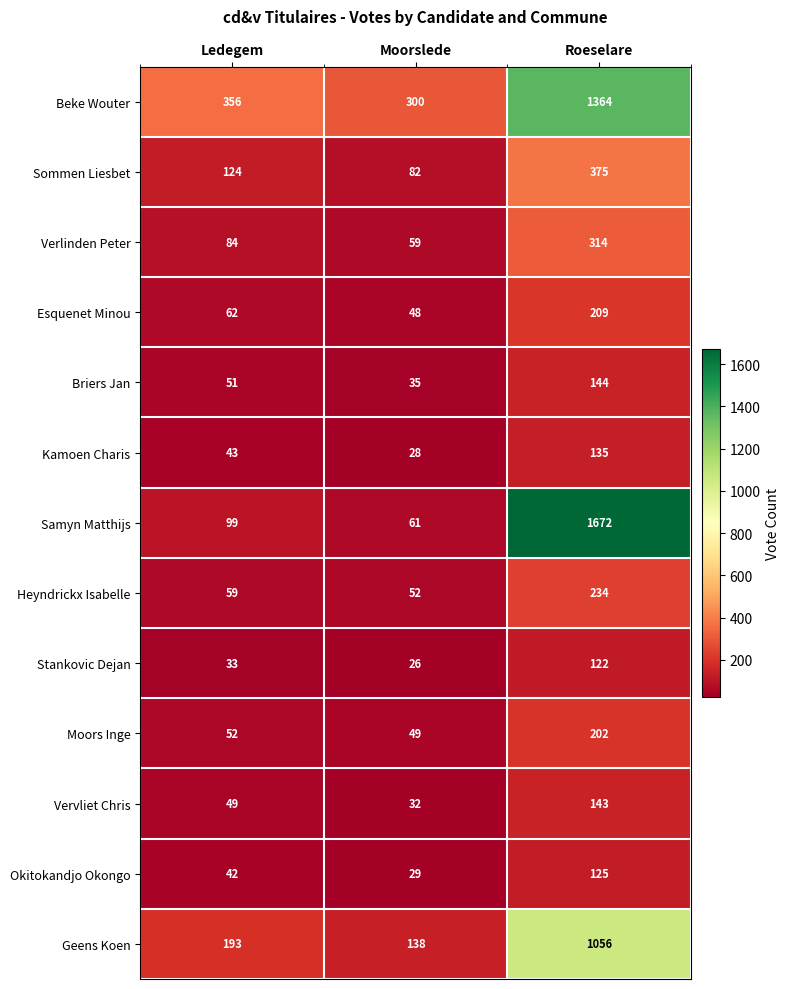

The Geens Koen series shows 1056 at Roeselare. True or false?

True